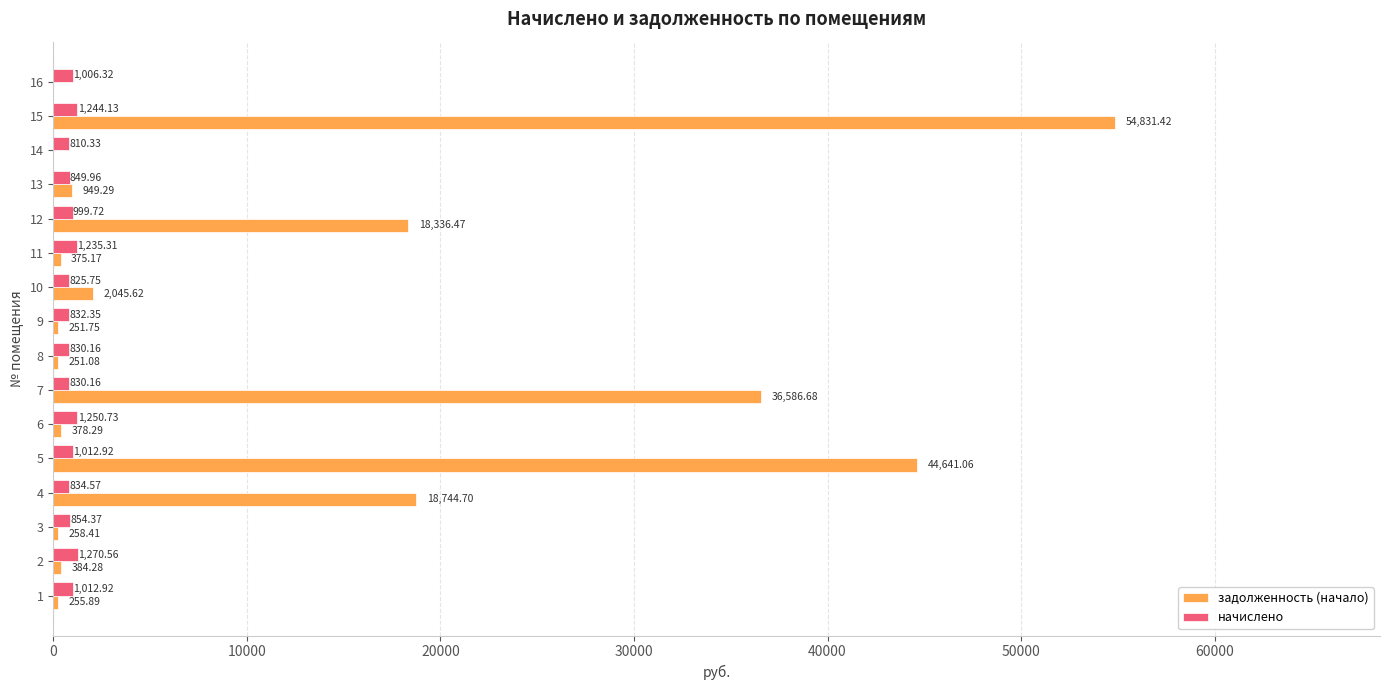

Is the value of начислено at 7 greater than the value of задолженность (начало) at 11?

Yes